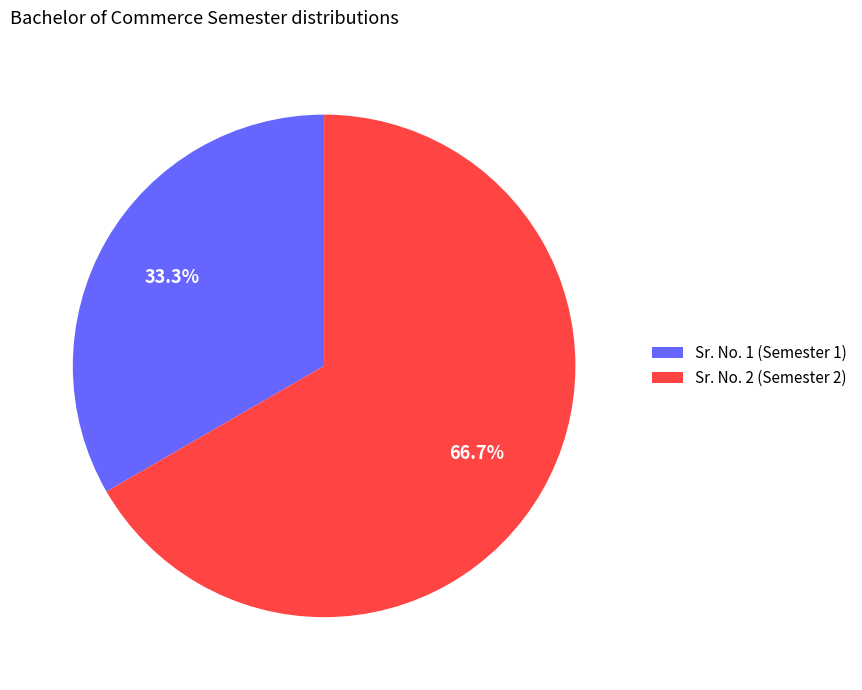

True or false: Sr. No. 1 (Semester 1) accounts for 26% of the total.

False